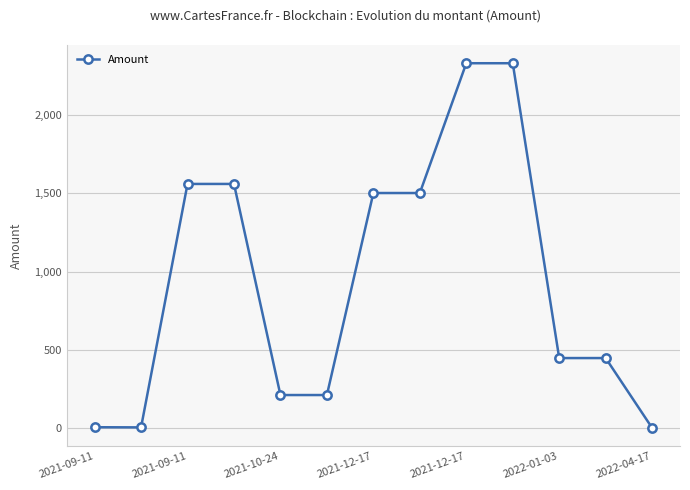

What is the maximum value shown in the chart?

2332.8